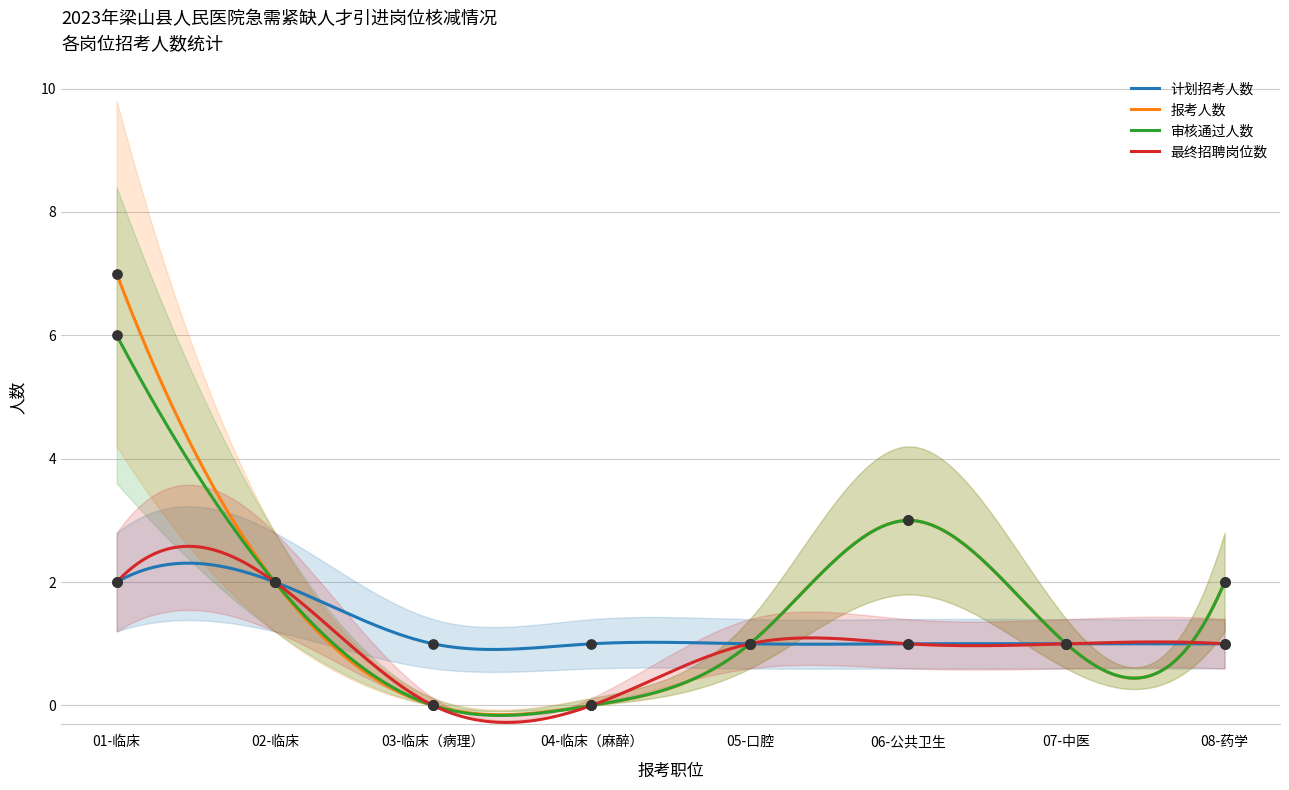

What are all the series names shown in the legend?

计划招考人数, 报考人数, 审核通过人数, 最终招聘岗位数